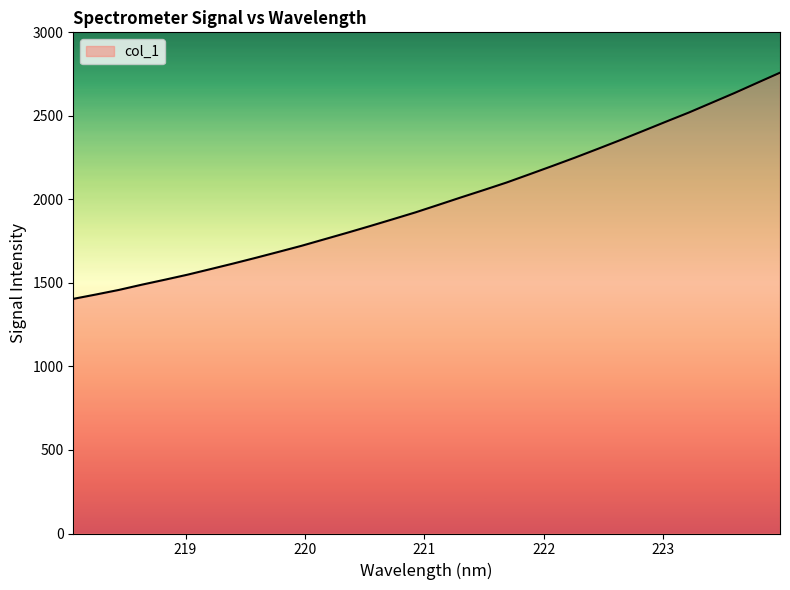

What is the smallest value displayed?

1404.6